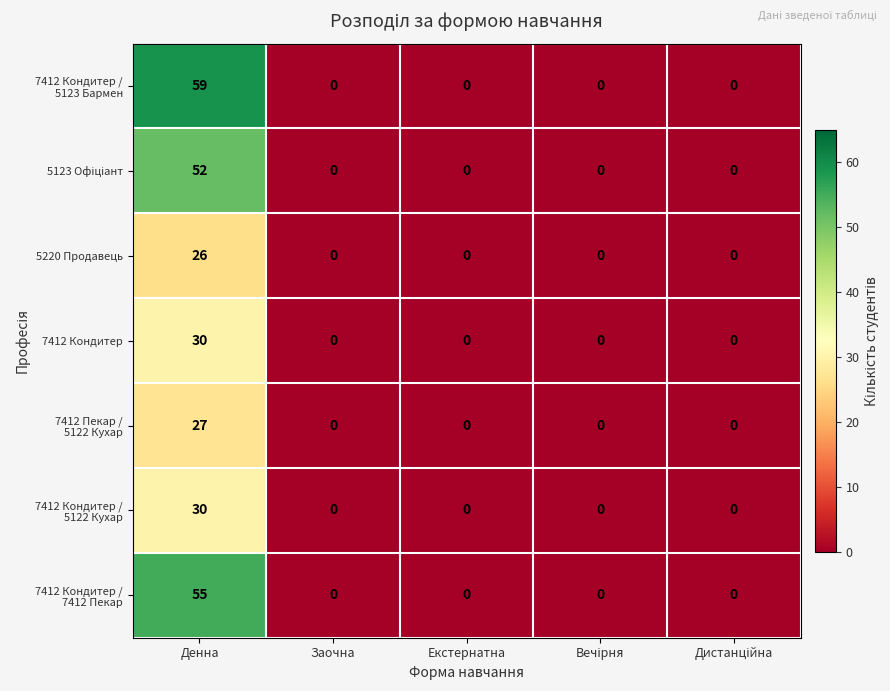

The value of 7412 Кондитер at Екстернатна is 13. True or false?

False